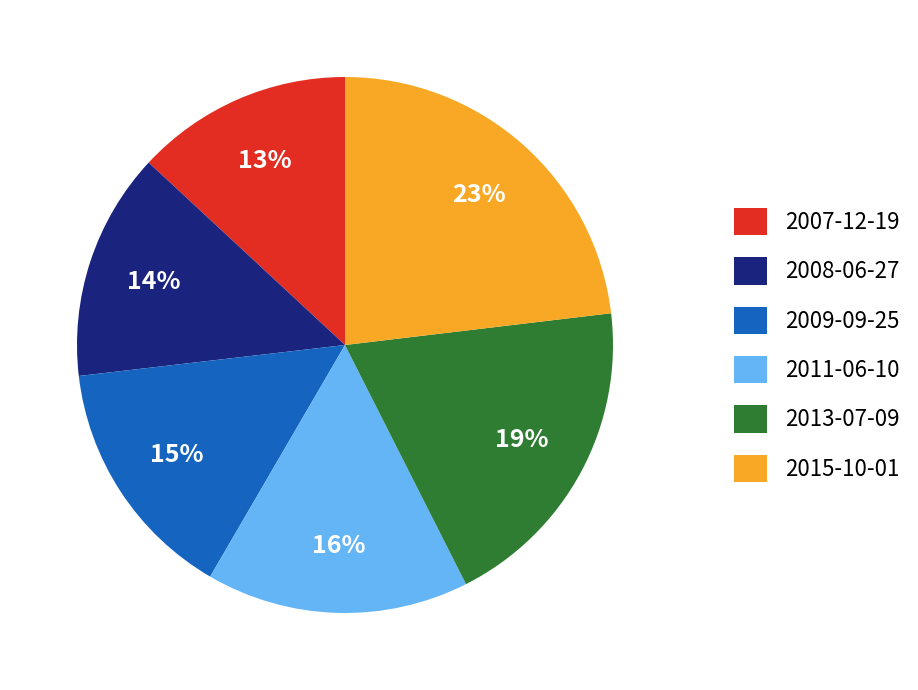

Combined, do 2007-12-19 and 2015-10-01 account for over 50%?

No